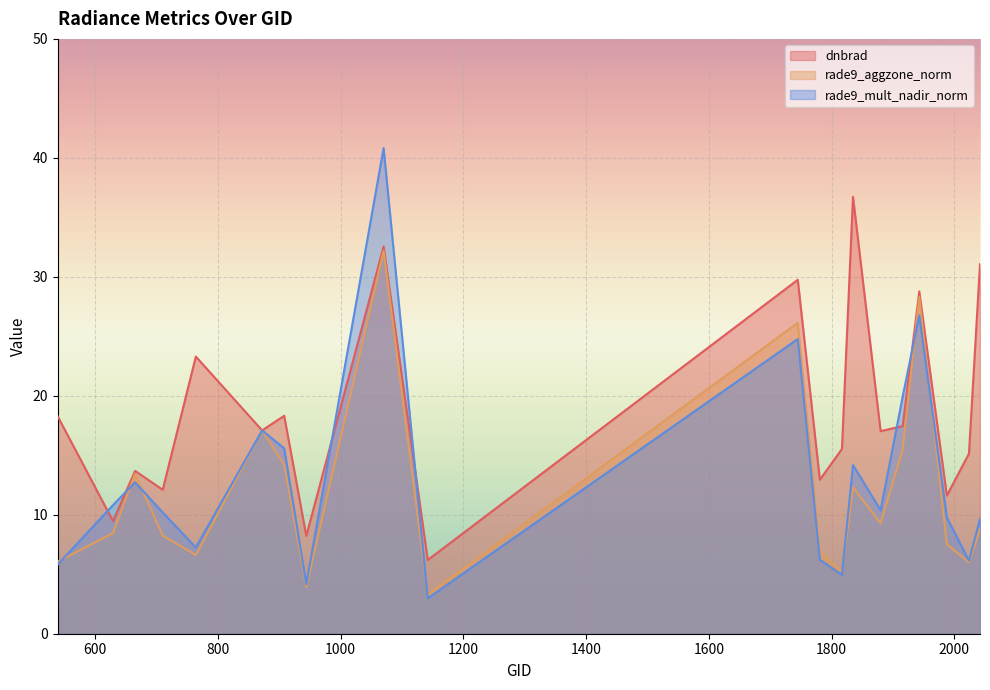

What is the minimum value for rade9_aggzone_norm?

3.3